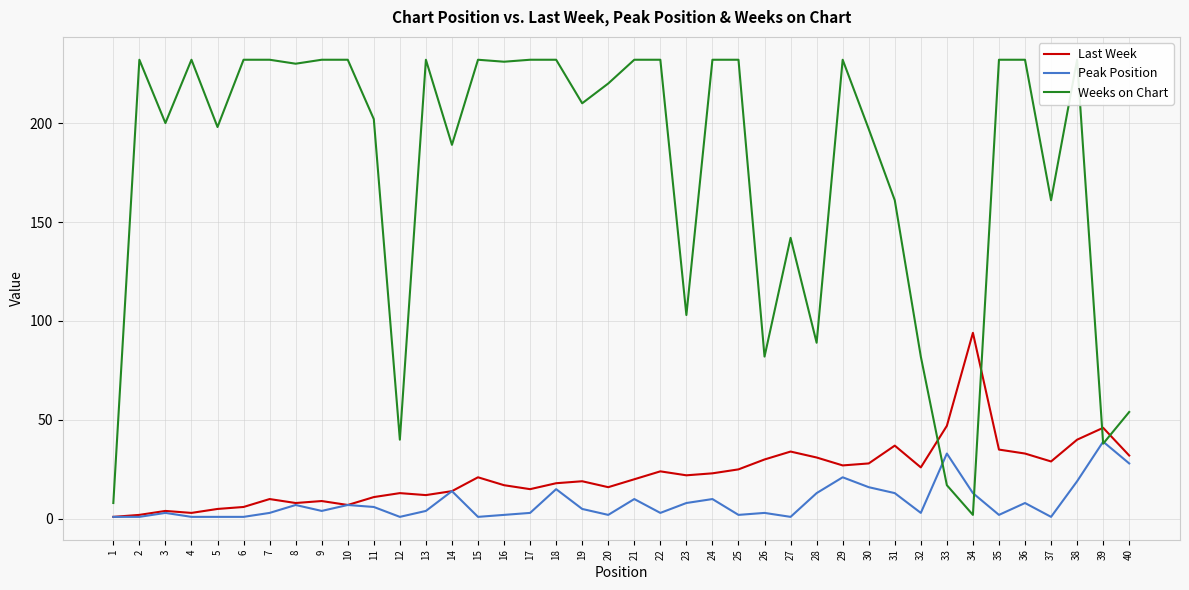

What is the difference between the second highest and second lowest values in the Last Week series?

45